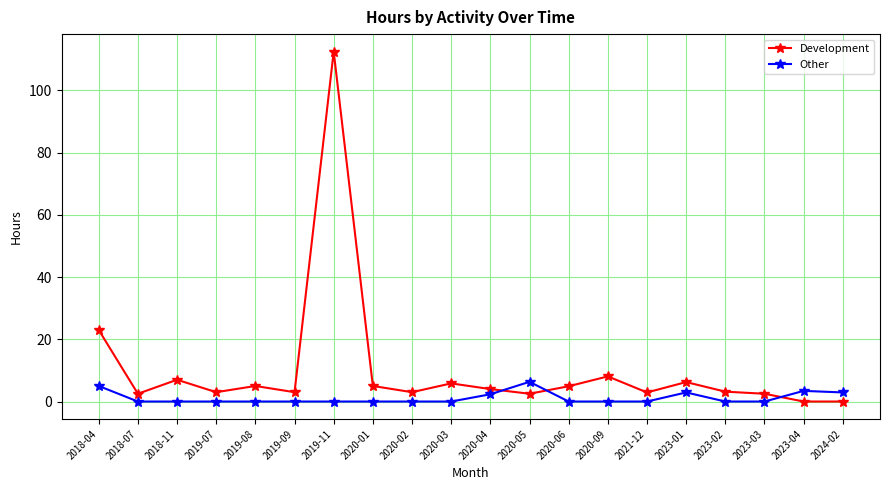

The value of Development at 2023-03 is 2.5. True or false?

True